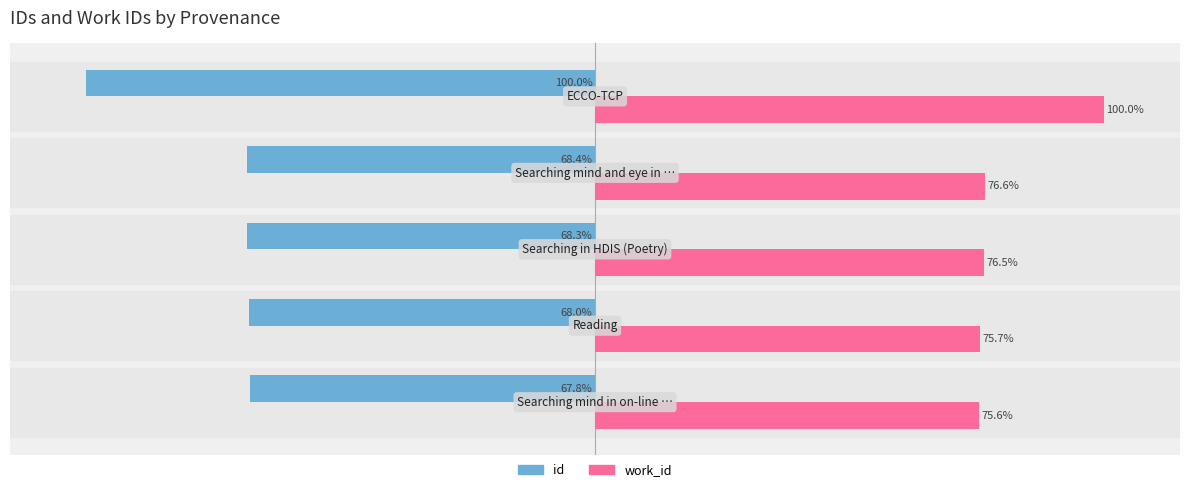

Which series has the largest range (max minus min)?

id